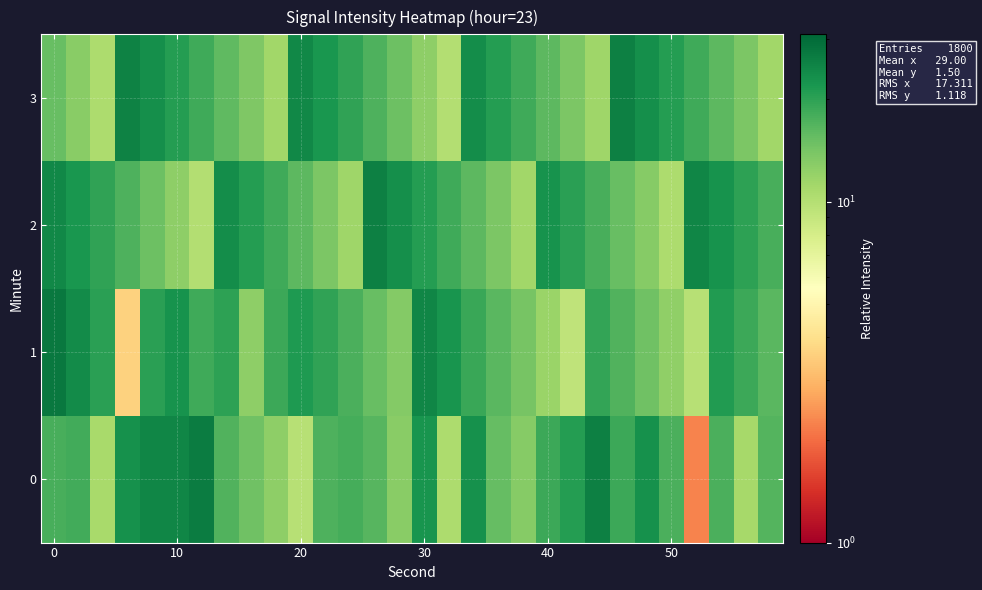

List the series in order of their peak value, highest first.

1, 0, 2, 3